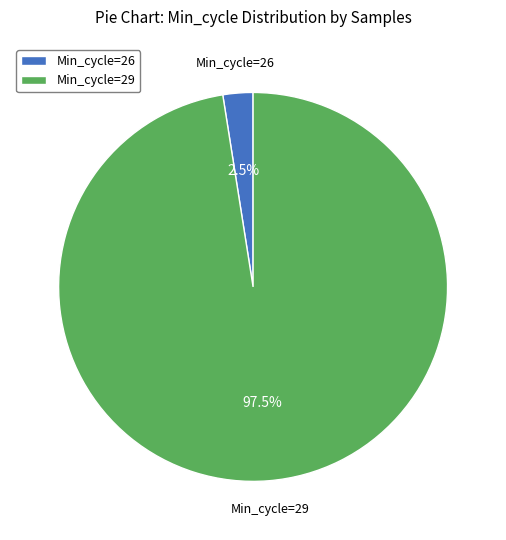

What percentage is NOT represented by Min_cycle=29?

2.5%